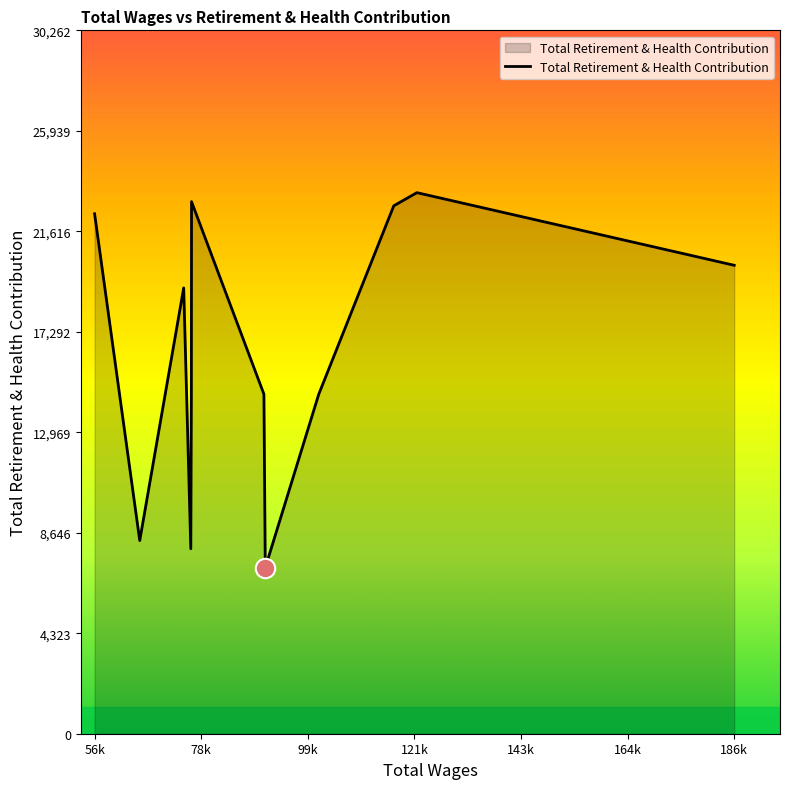

What is the minimum value shown in the chart?

7142